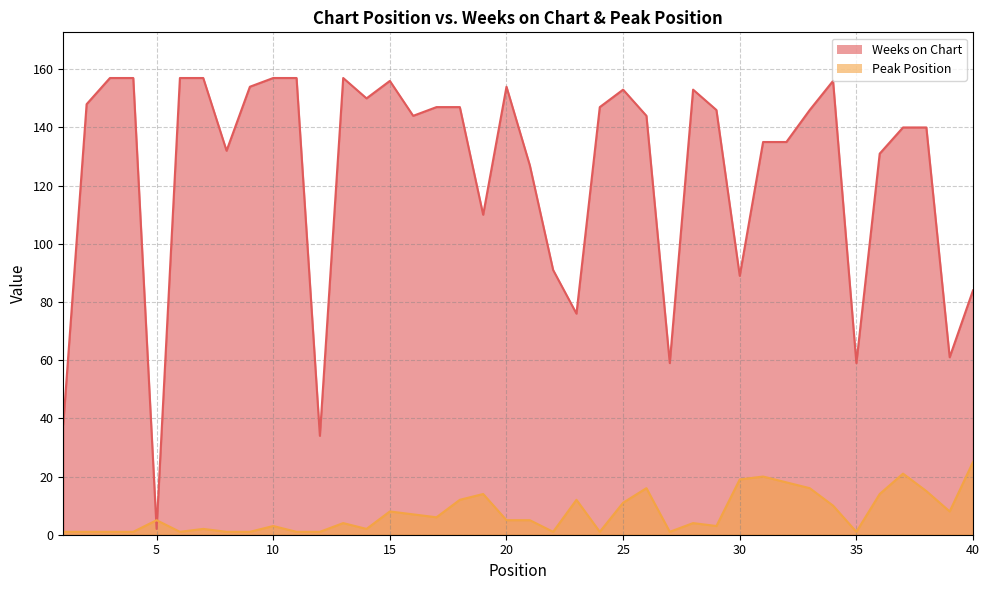

The Peak Position series shows 0 at 24. True or false?

False